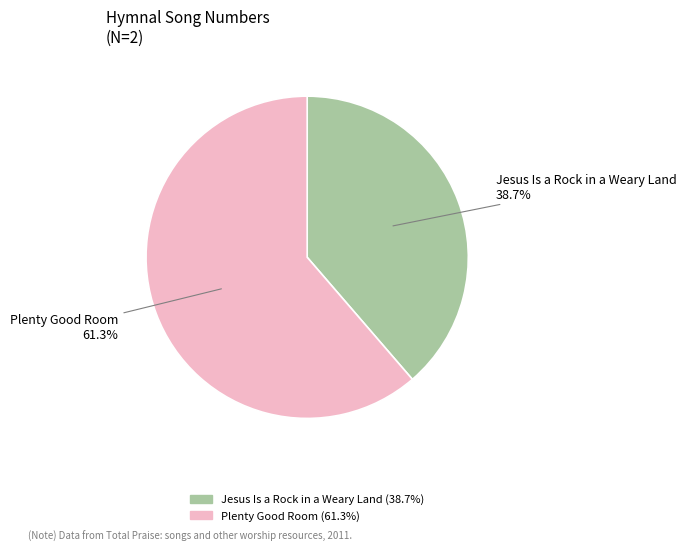

Which slice is the largest?

Plenty Good Room